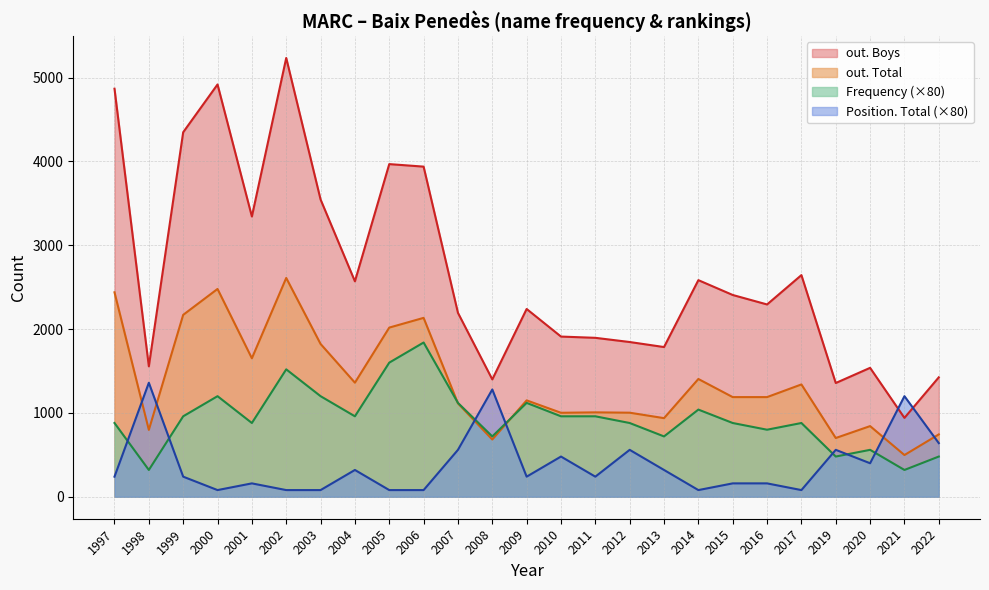

Rank the series by their average value, from highest to lowest.

out. Boys, out. Total, Frequency (×80), Position. Total (×80)